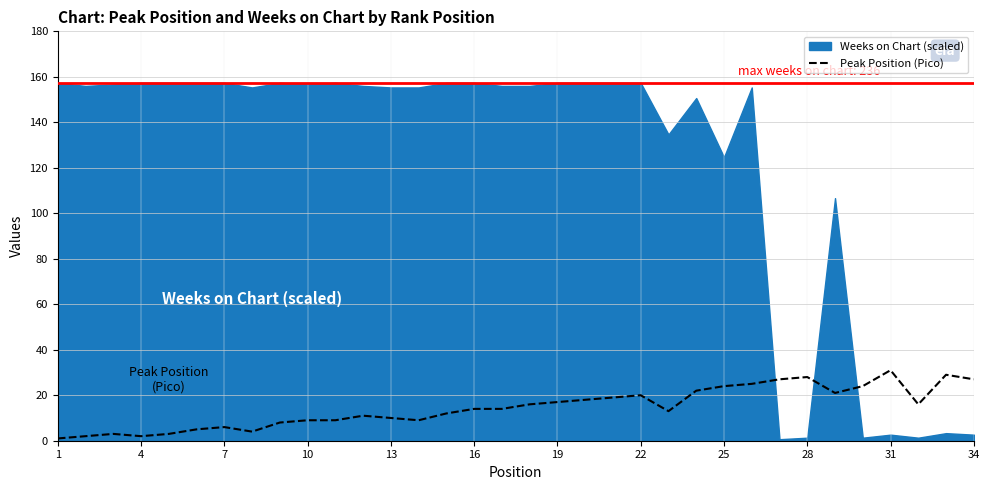

Is it true that Peak Position (Pico) equals 31 at 31?

True